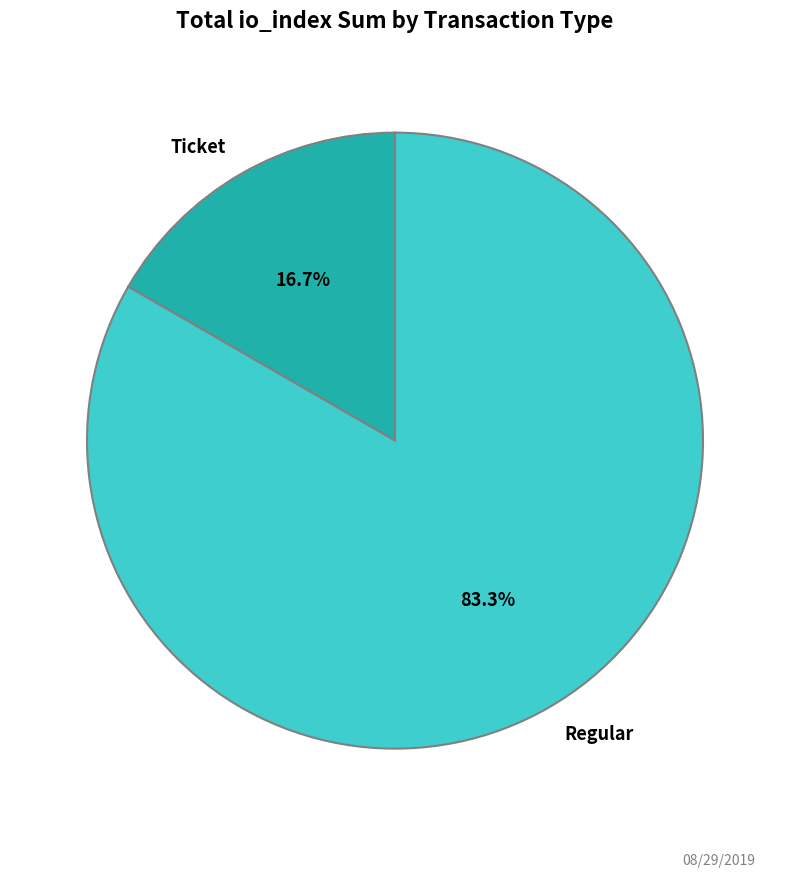

Is there any slice that represents more than half of the pie?

Yes